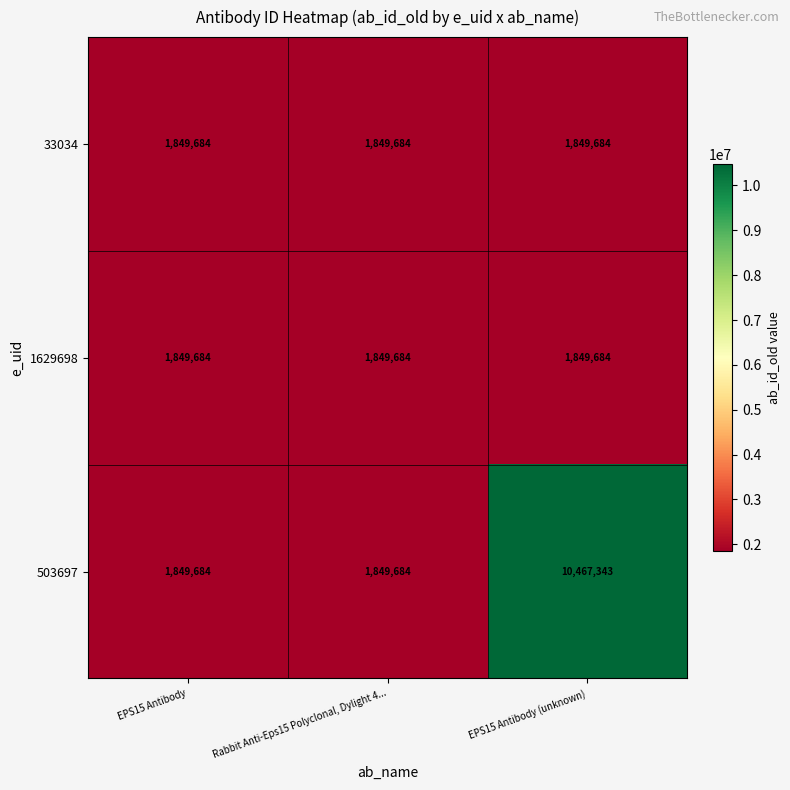

At which category does the chart reach its peak across all series?

EPS15 Antibody (unknown)